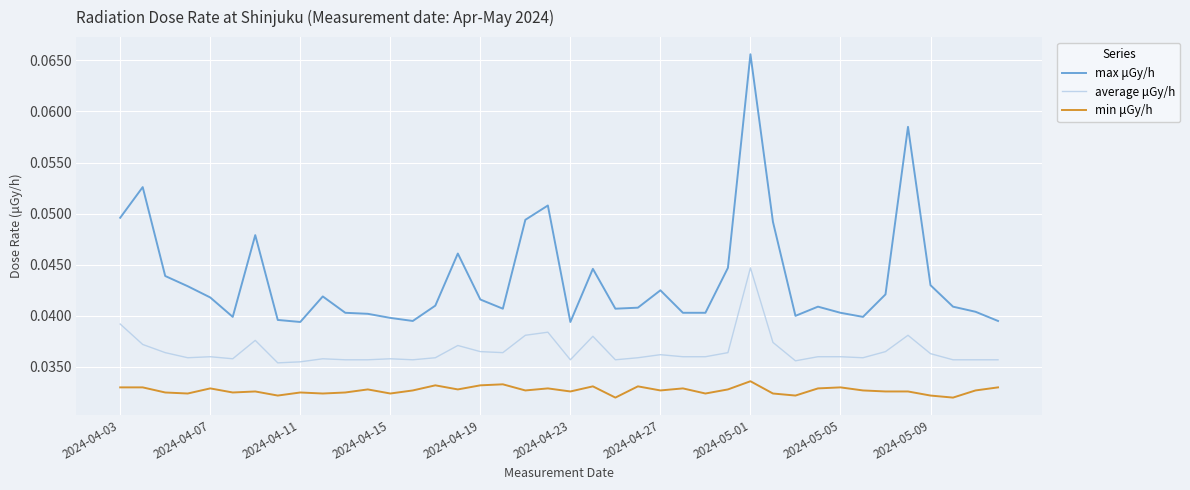

Rank the series by their average value, from highest to lowest.

max μGy/h, average μGy/h, min μGy/h